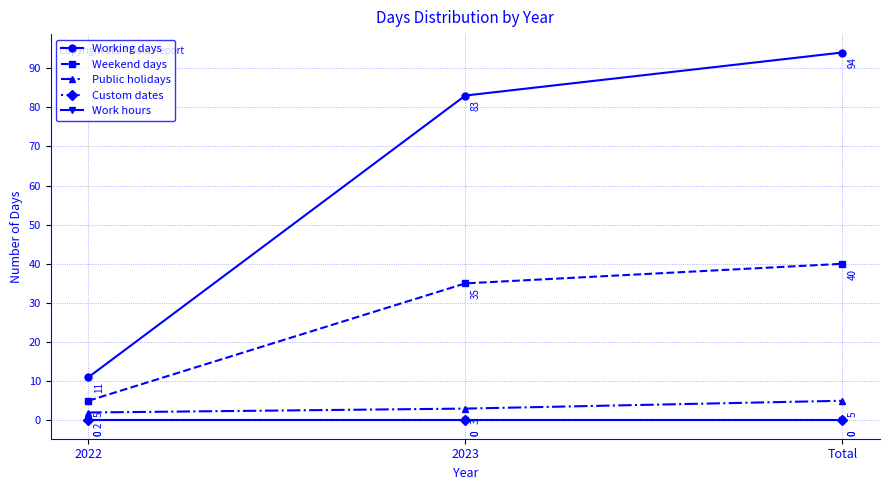

Is this an area chart (filled region under the line)?

No